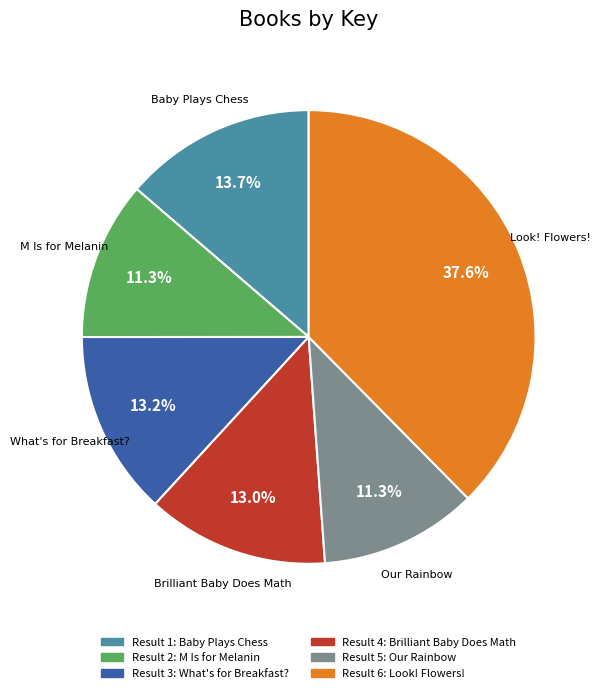

Approximately how many times larger is the value at M Is for Melanin compared to Look! Flowers!?

0.3